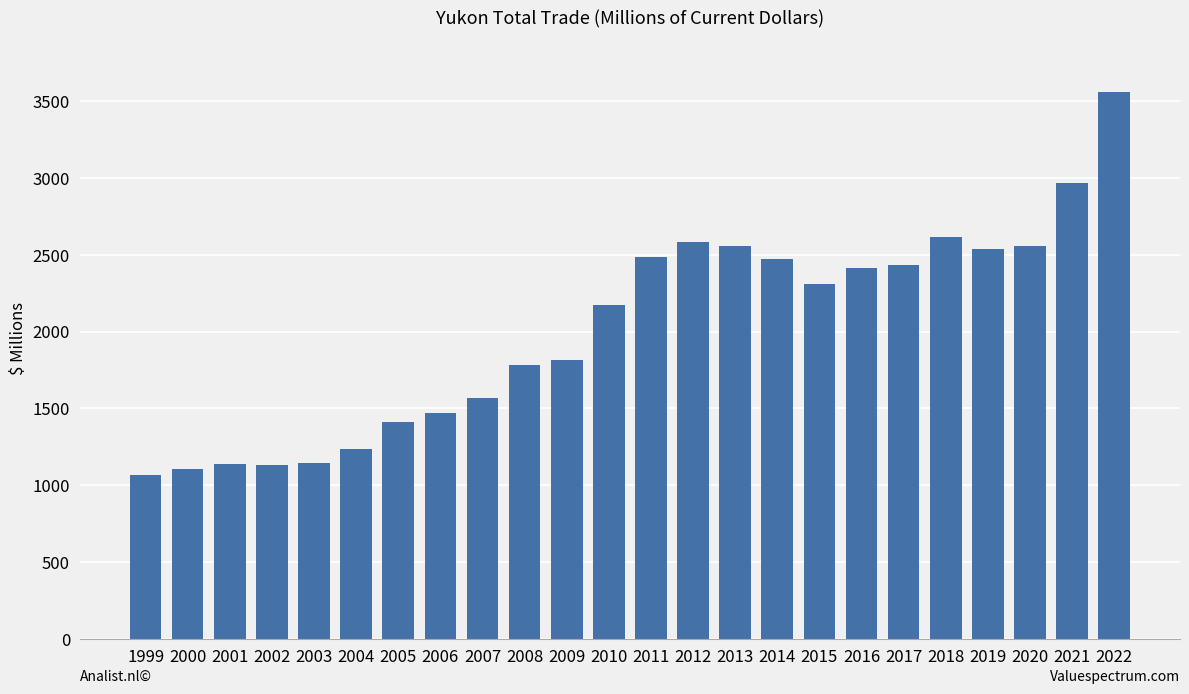

What is the change in value from 1999 to 2005?

+340